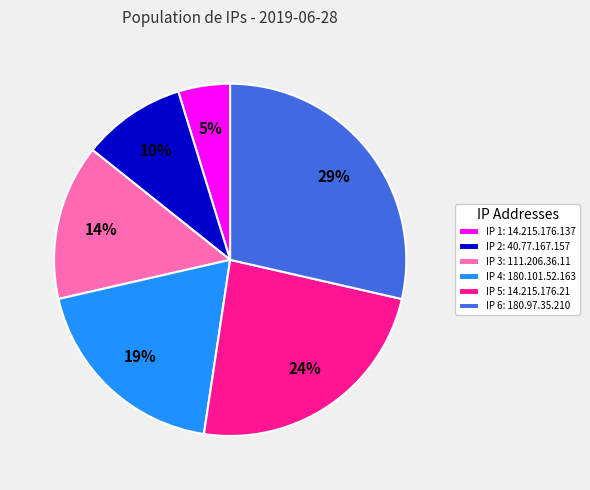

Between IP 1: 14.215.176.137 and IP 2: 40.77.167.157, which is larger?

IP 2: 40.77.167.157